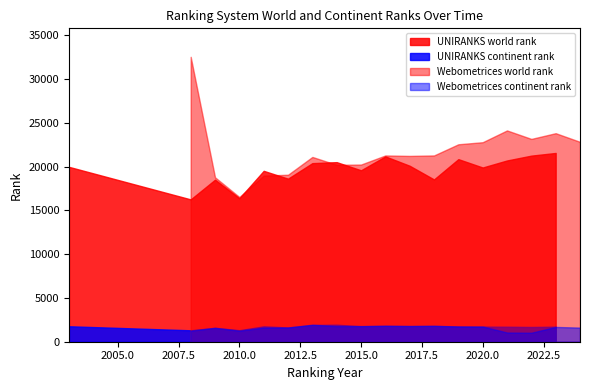

True or false: Webometrices_continent_rank and Webometrices_world_rank cross at least once.

False